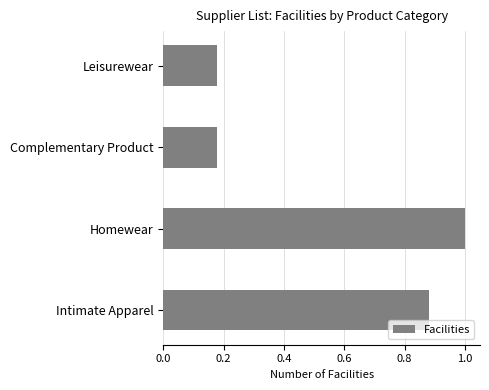

Is it true that the value at Homewear is 1.0?

True